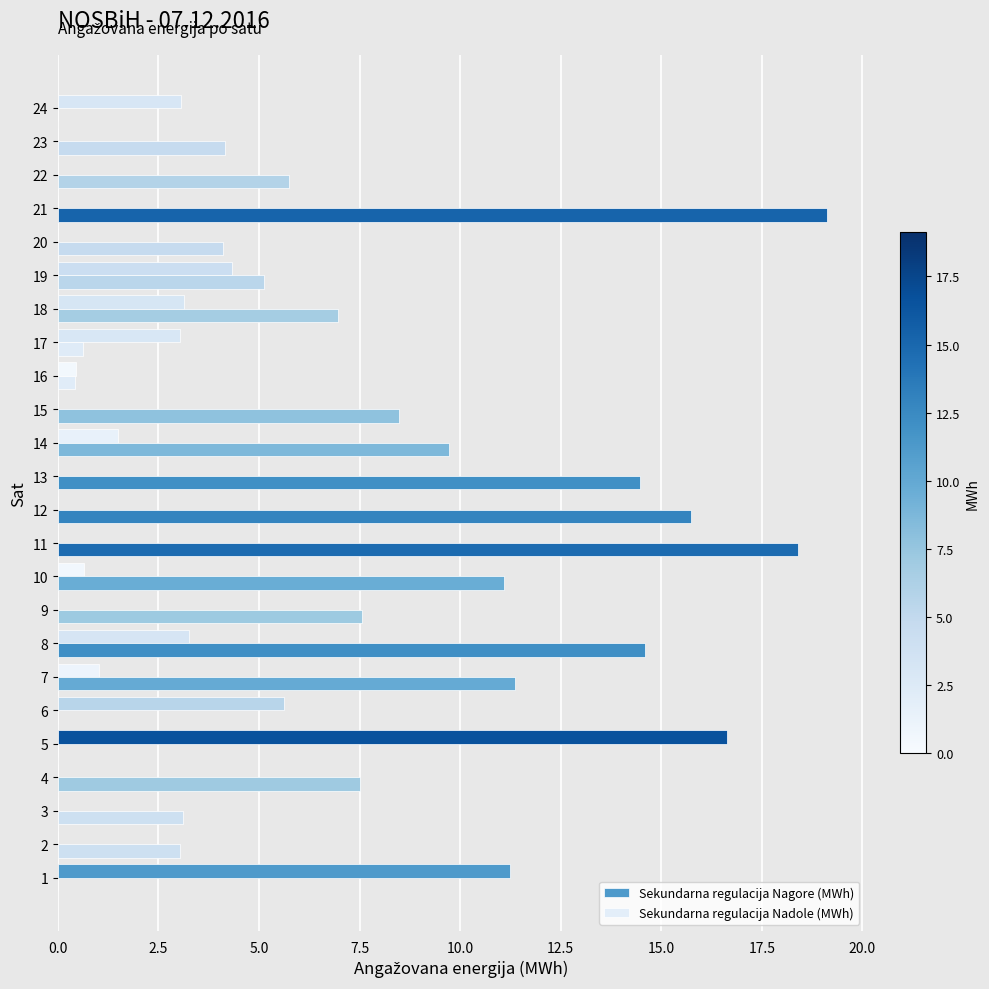

What is the sum of the Sekundarna regulacija Nadole (MWh) values at 13 and 10?

25.6